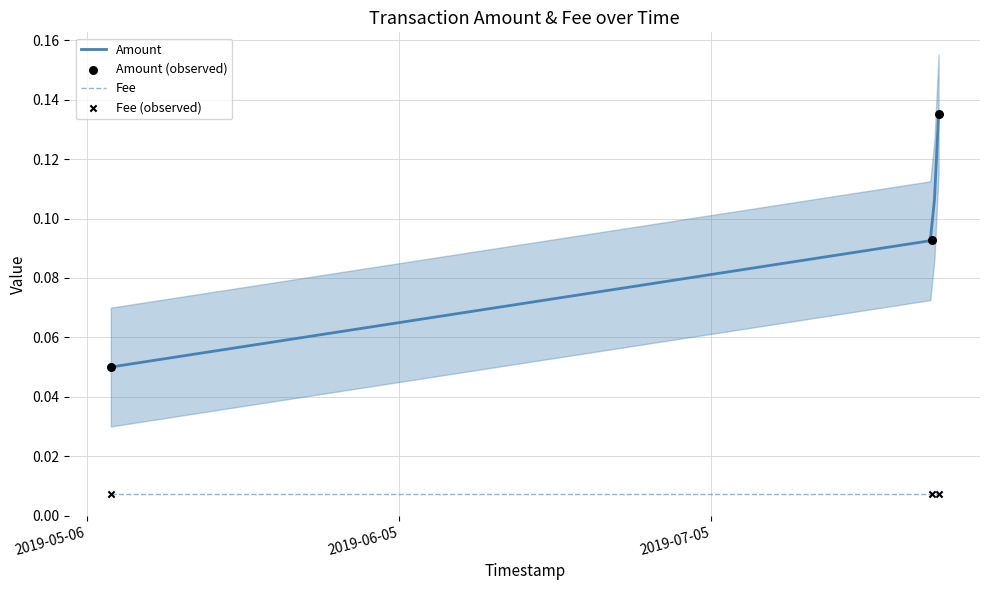

True or false: Amount and Fee intersect in this chart.

False